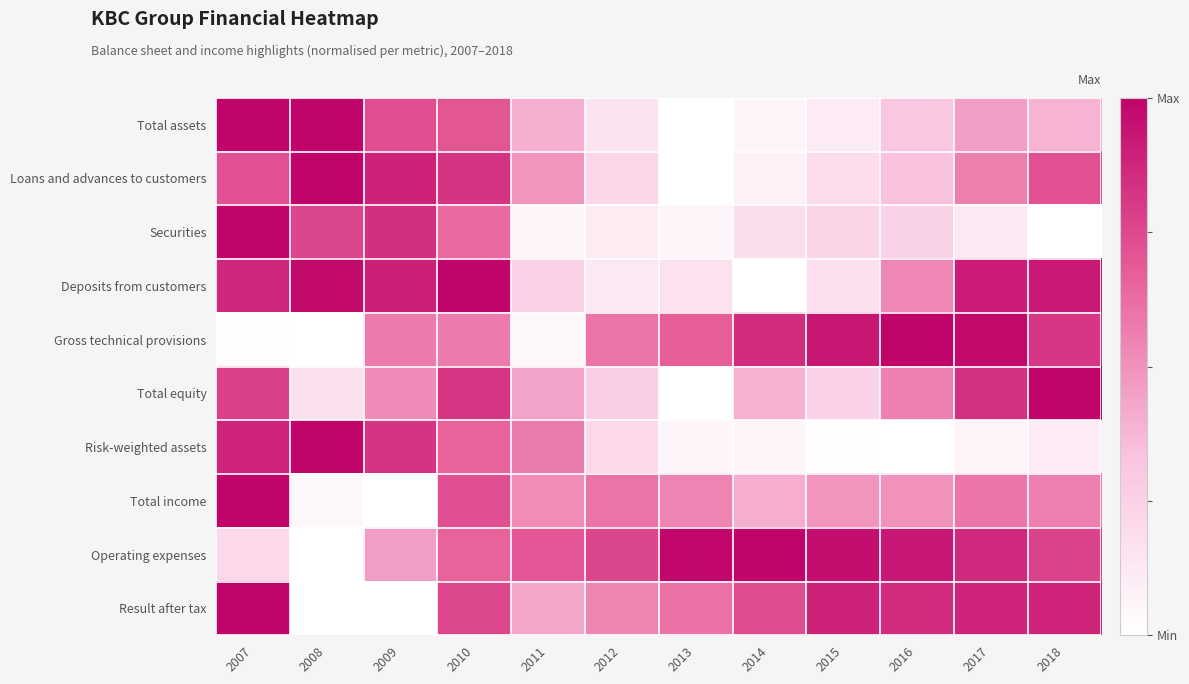

What is the total value across all series at 2011?

3.9